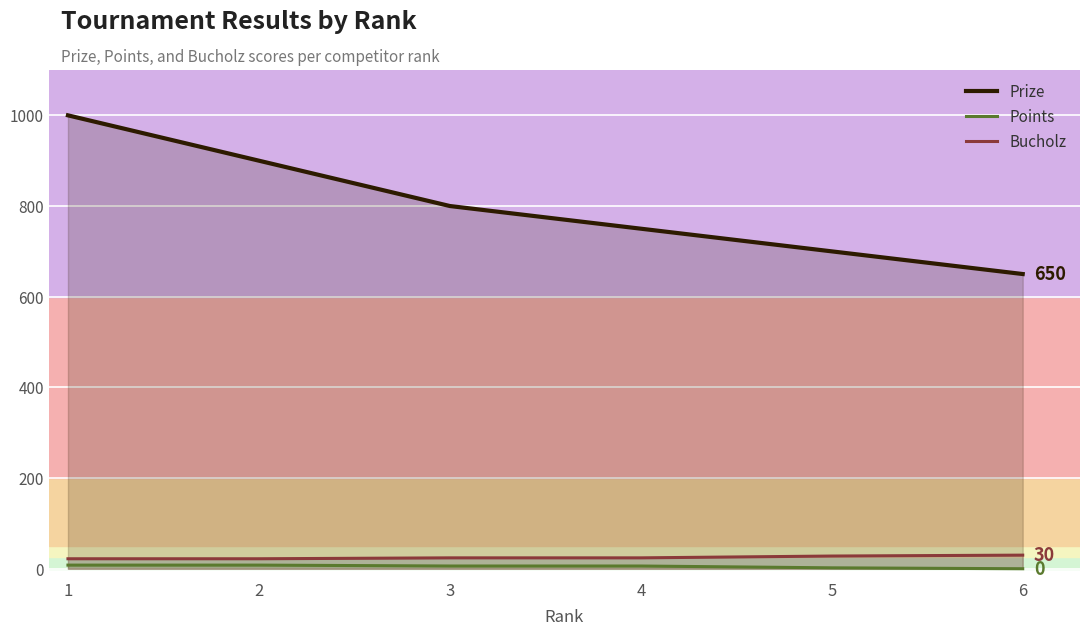

Rank the series by their maximum value, from lowest to highest.

Points, Bucholz, Prize